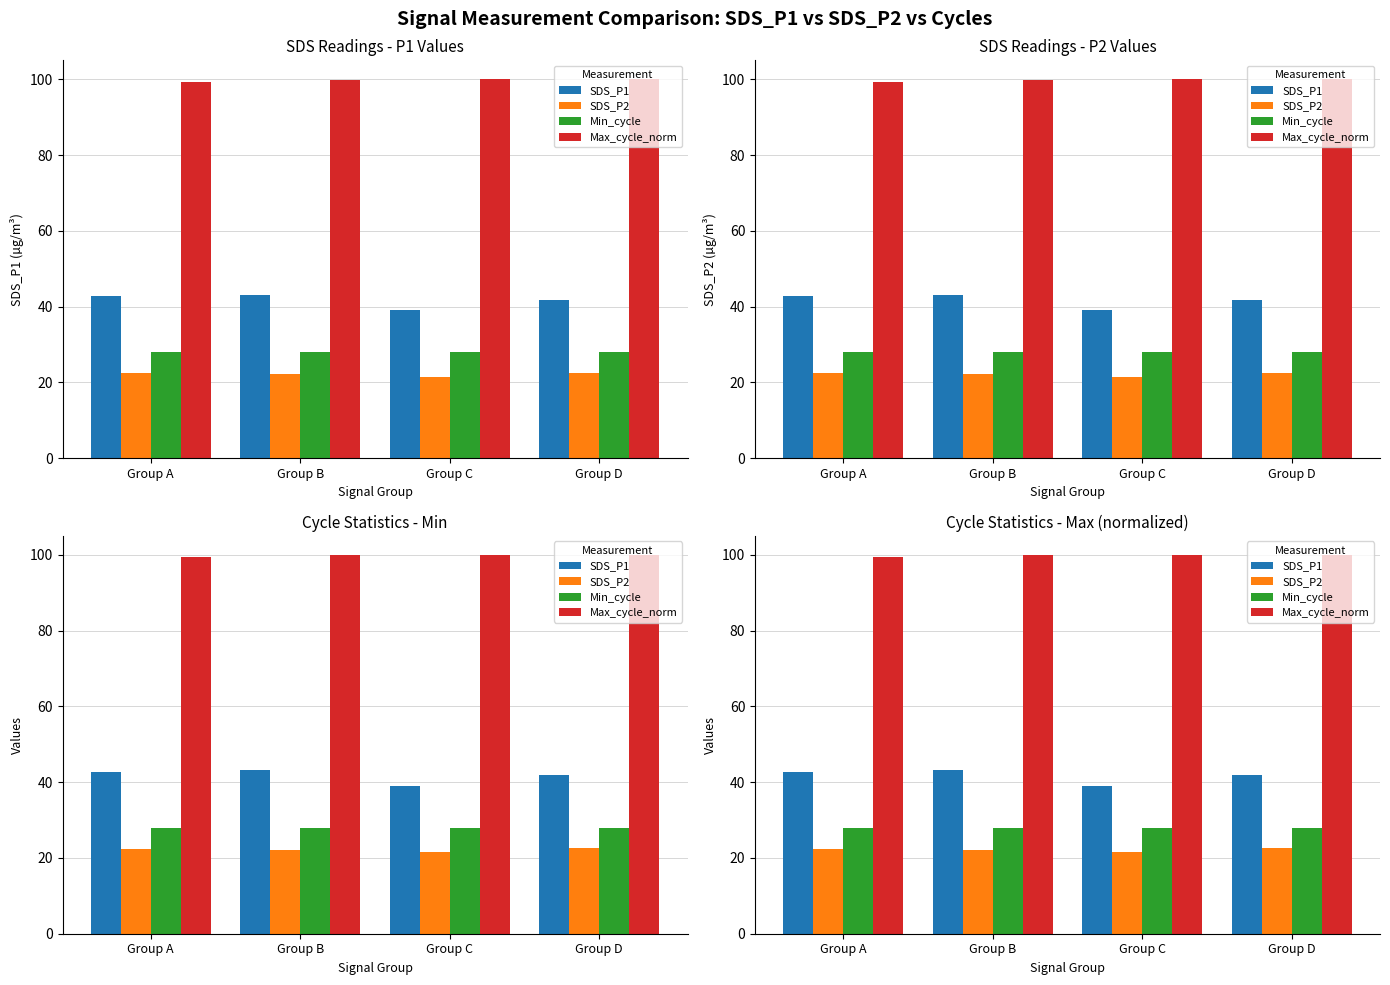

What are all the series names shown in the legend?

SDS_P1, SDS_P2, Min_cycle, Max_cycle_norm